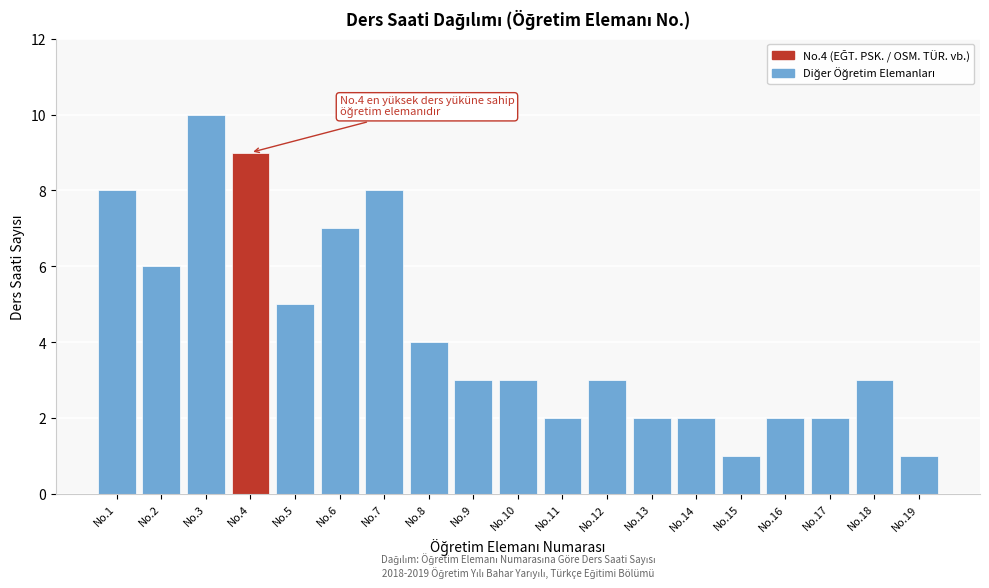

Reading left to right, list all the values displayed in this chart.

8	6	10	9	5	7	8	4	3	3	2	3	2	2	1	2	2	3	1